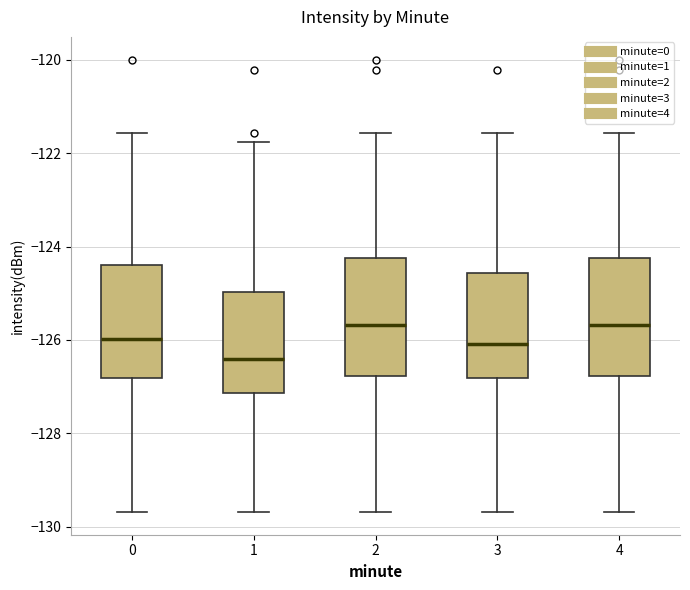

Reading left to right, read every box against the y-axis: the position of its median line, the range the box covers, and the ends of its whiskers. The values are not printed on the chart, so give them approximately, as read against the axis.

0: median -126.0, box -126.8 to -124.4, whiskers -129.6 to -121.6
1: median -126.4, box -127.2 to -125.0, whiskers -129.6 to -121.8
2: median -125.6, box -126.8 to -124.2, whiskers -129.6 to -121.6
3: median -126.0, box -126.8 to -124.6, whiskers -129.6 to -121.6
4: median -125.6, box -126.8 to -124.2, whiskers -129.6 to -121.6